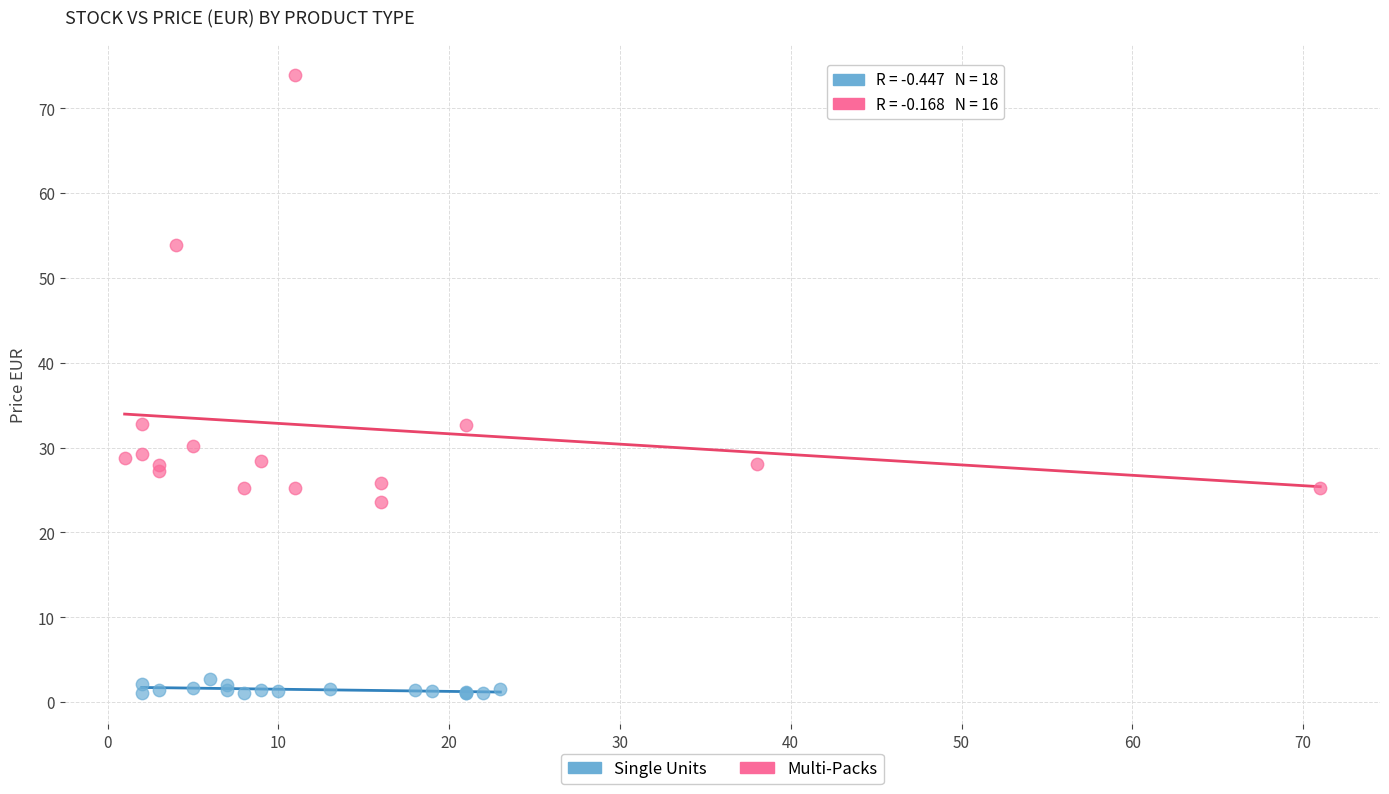

Which series has the widest spread of Y values?

Multi-Packs